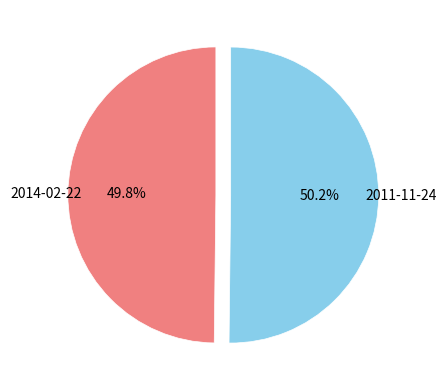

Approximately how many times larger is the value at 2011-11-24 compared to 2014-02-22?

1.0